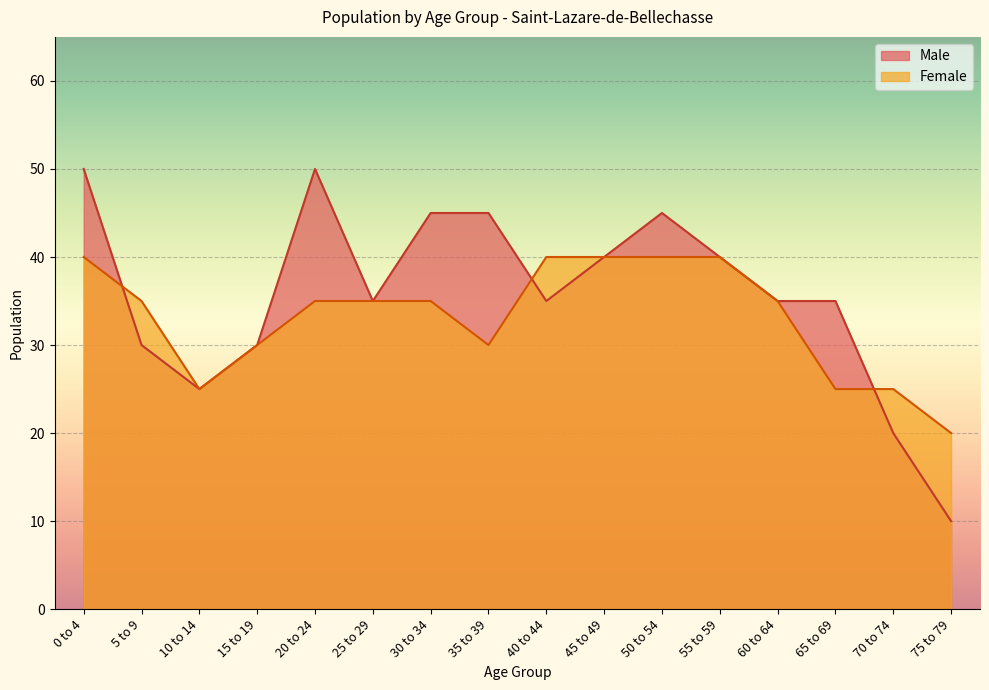

List the labels in order of value, smallest first.

75 to 79, 70 to 74, 10 to 14, 5 to 9, 15 to 19, 25 to 29, 40 to 44, 60 to 64, 65 to 69, 45 to 49, 55 to 59, 30 to 34, 35 to 39, 50 to 54, 0 to 4, 20 to 24